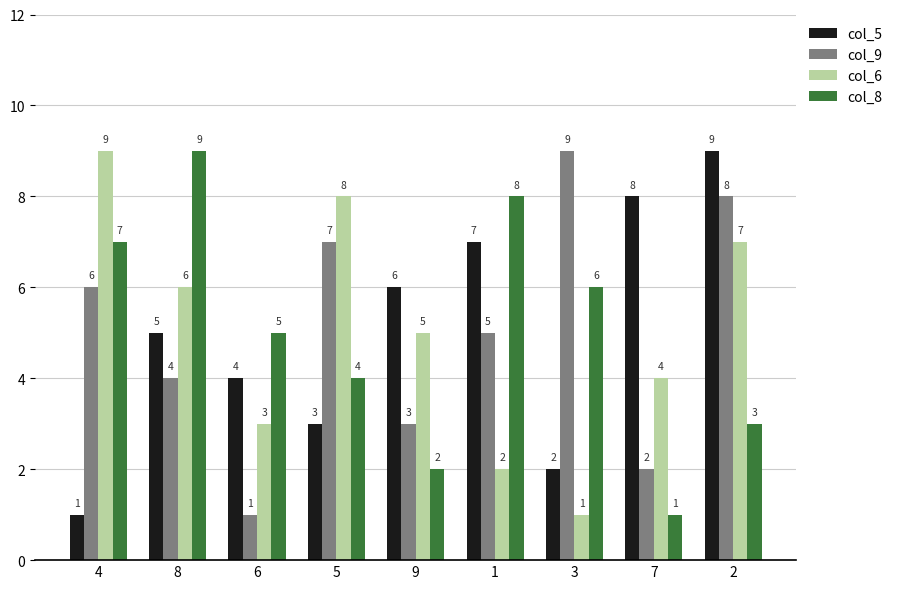

What are all the series names shown in the legend?

col_5, col_9, col_6, col_8